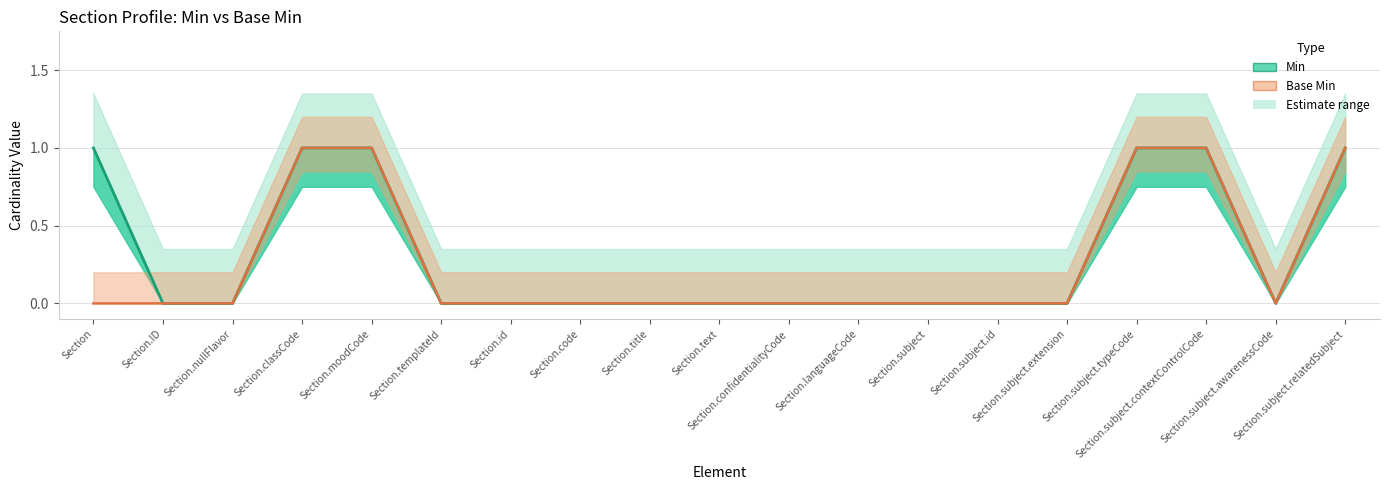

List the series in order of their peak value, lowest first.

Min (line), Base Min (line)